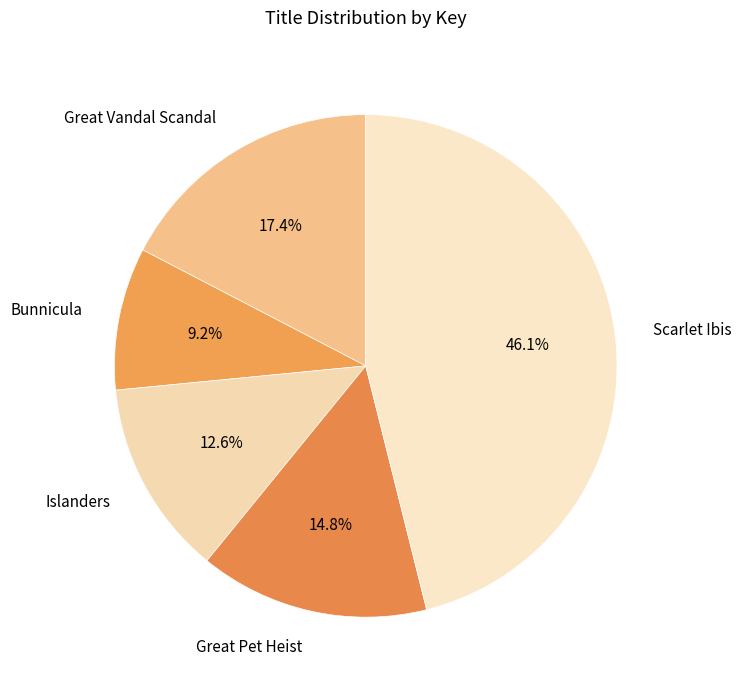

Is there any slice that represents more than half of the pie?

No